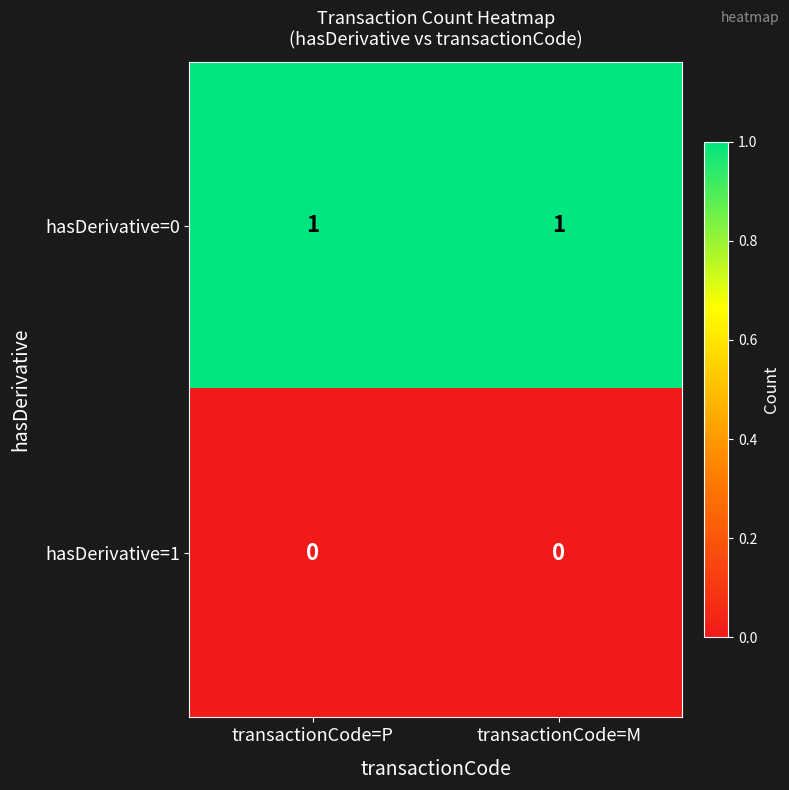

Rank the series by their average value, from lowest to highest.

hasDerivative=1, hasDerivative=0